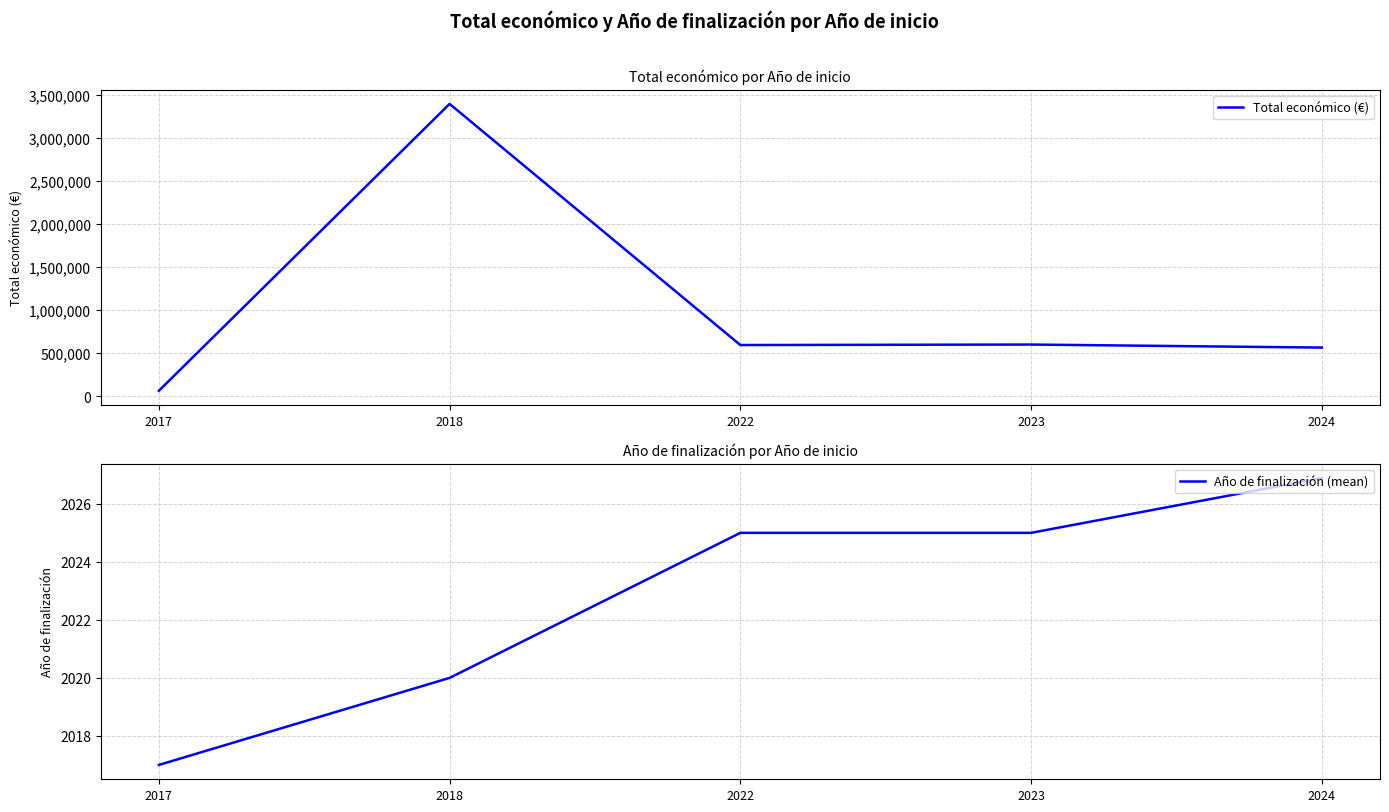

Reading right to left, transcribe all the data shown in this chart.

Total económico (€): 2024=564284.8	2023=599444.0	2022=593713.0	2018=3397990.7	2017=61850.0
Año de finalización (mean): 2024=2026.9	2023=2025.0	2022=2025.0	2018=2020.0	2017=2017.0